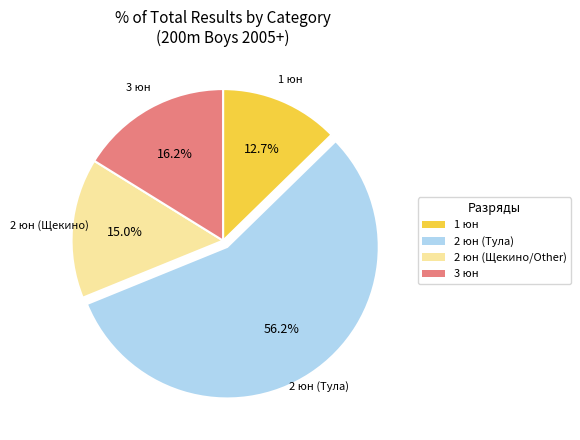

Is there any slice that represents more than half of the pie?

Yes